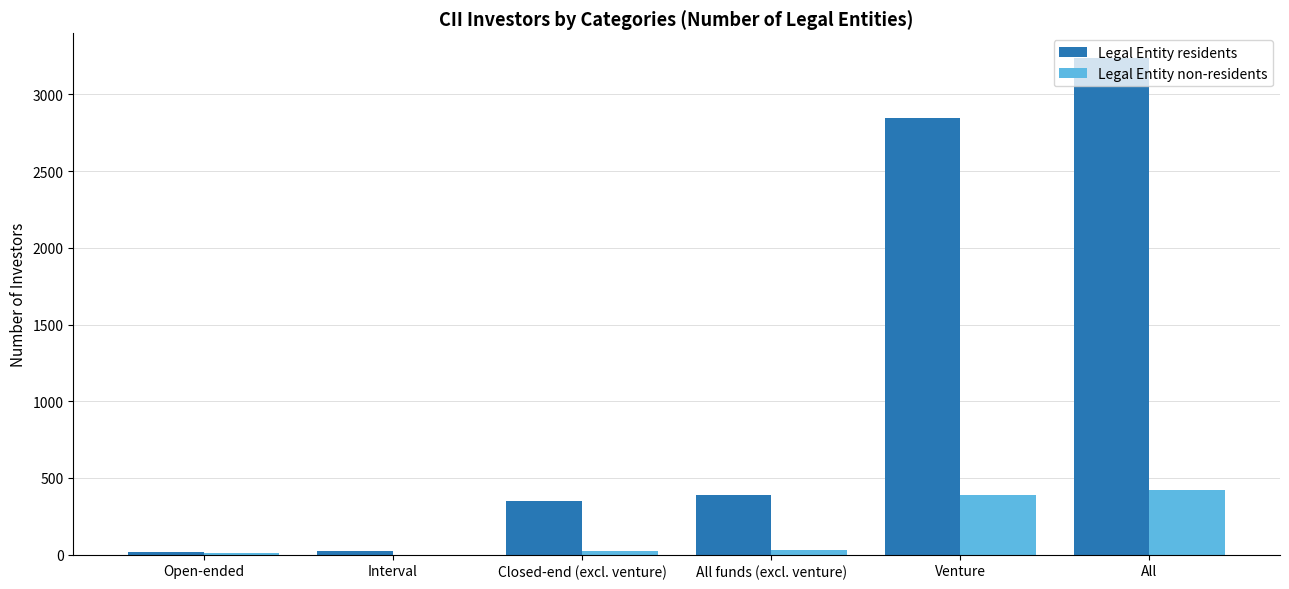

How many categories are shown in the chart?

6